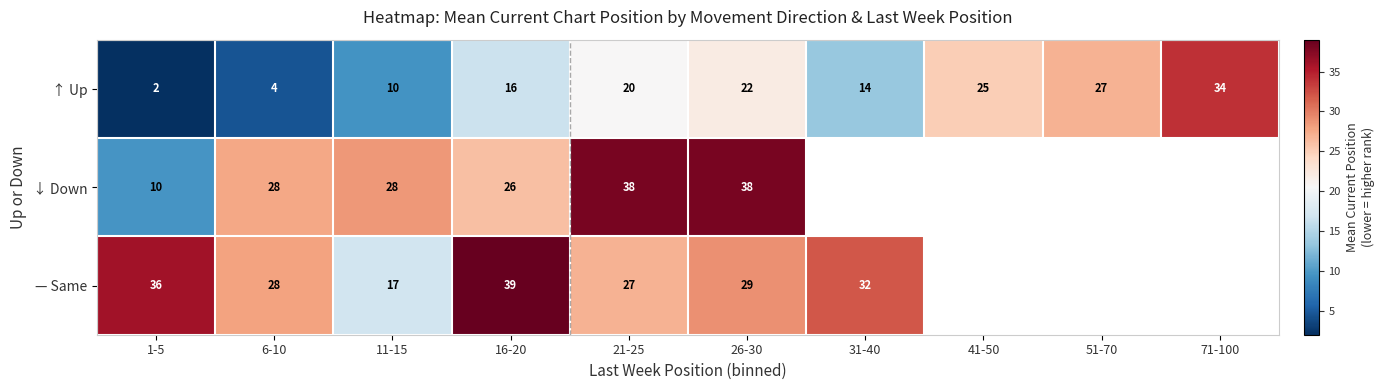

What is the minimum value shown in the chart?

2.0